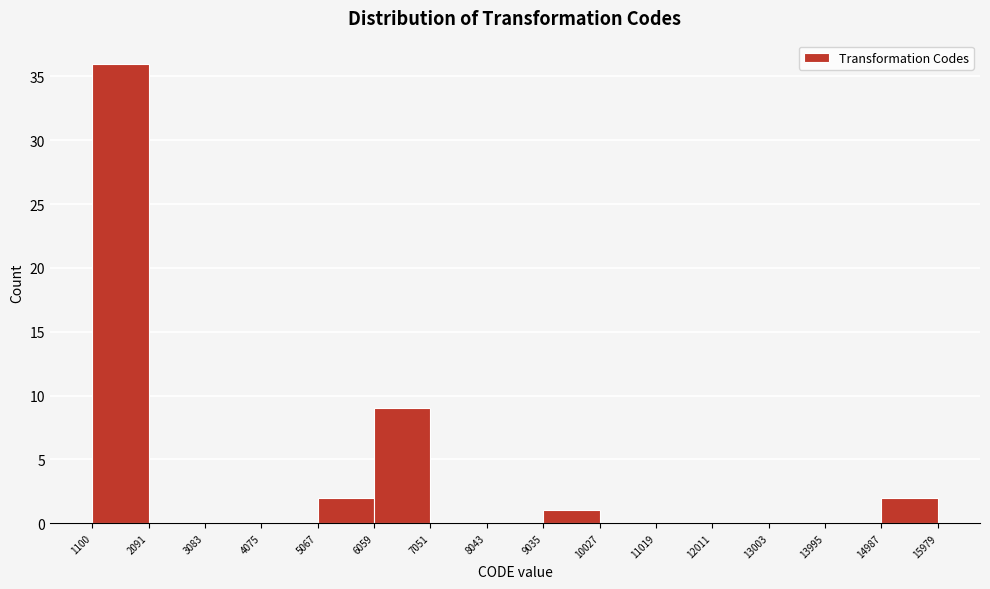

Over which range of the x-axis is the bar tallest?

1100 to 2091